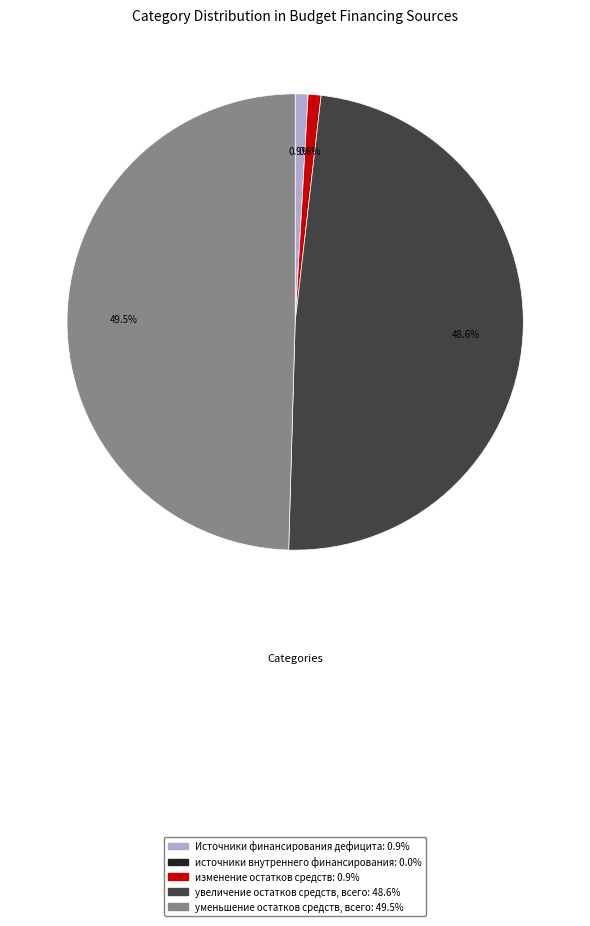

What is the largest slice in the pie chart?

уменьшение остатков средств, всего